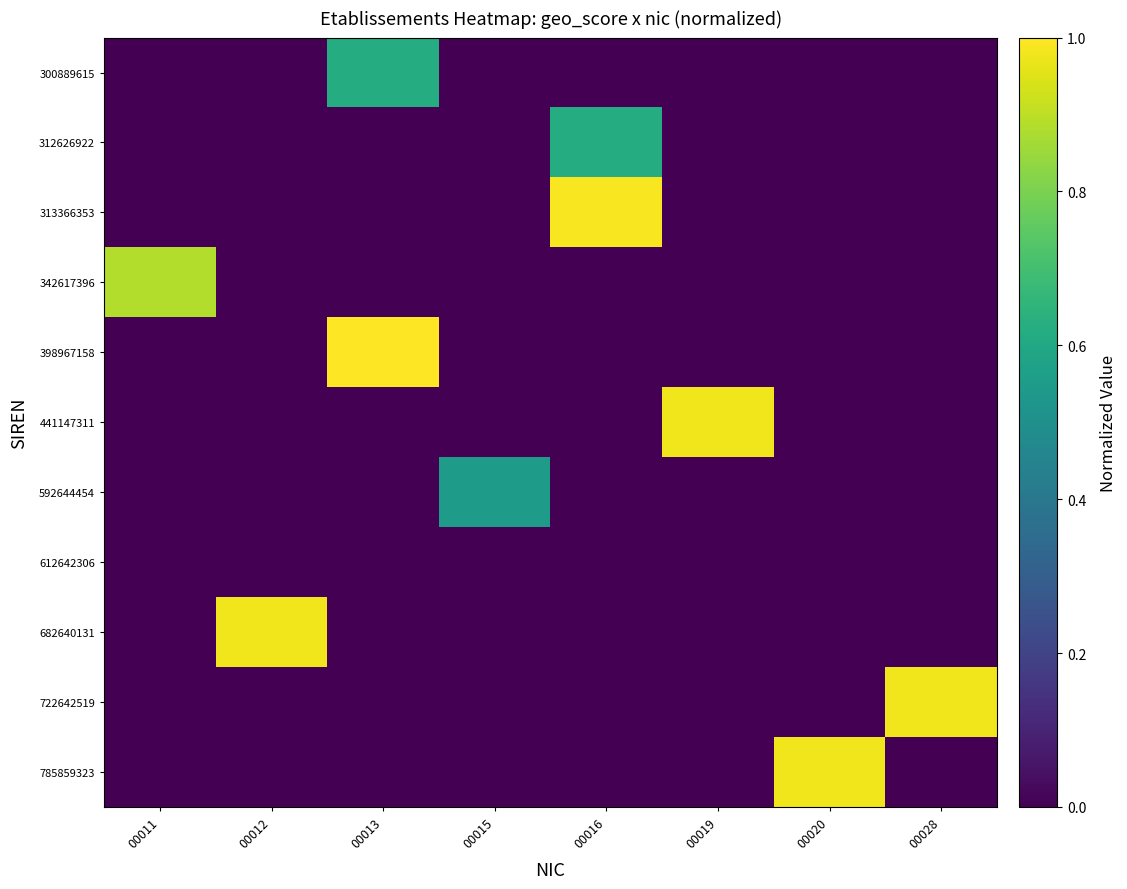

At which category is the sum across all series the highest?

00013